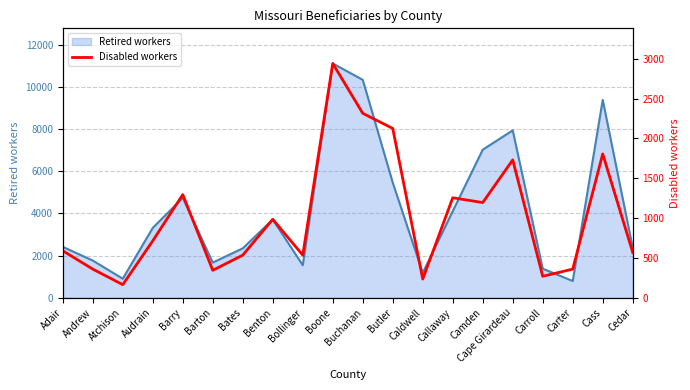

What is the maximum value for Retired workers?

11105